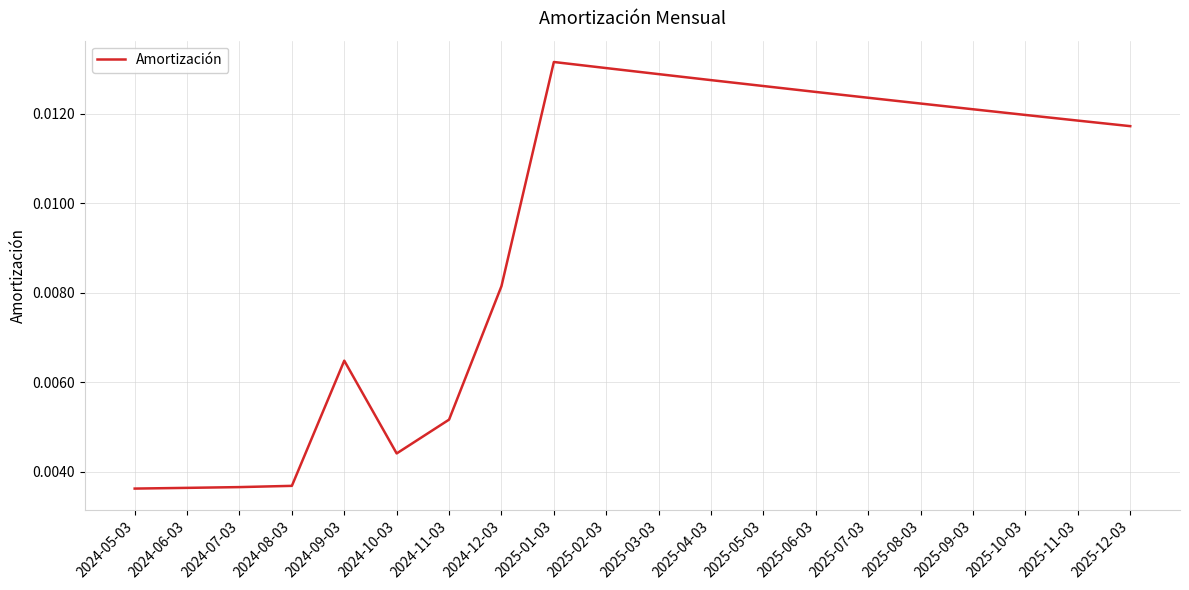

Which has a higher value, 2024-08-03 or 2024-09-03?

2024-09-03